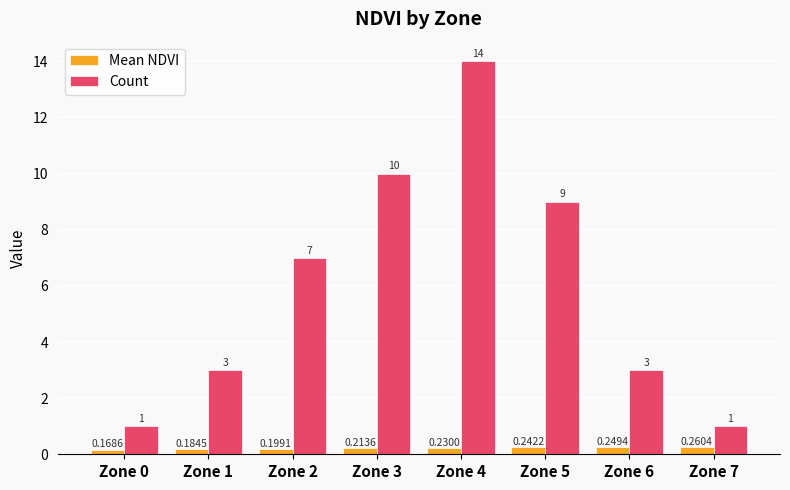

True or false: Count has a value of 0.3 at Zone 7.

False